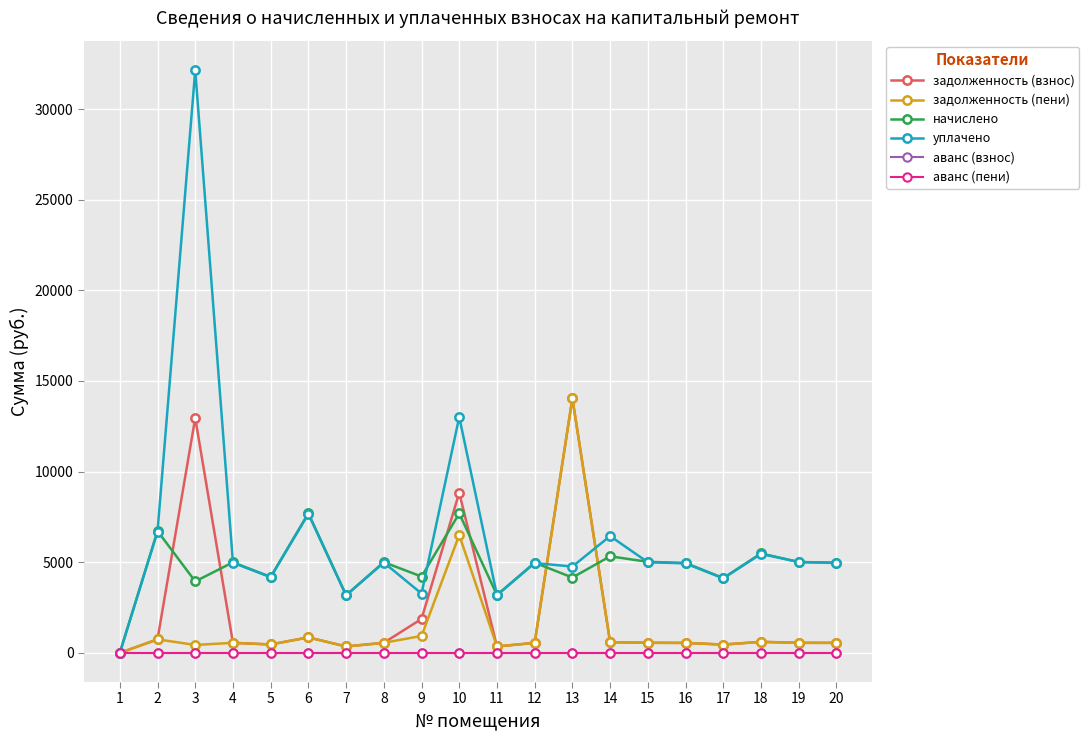

Is this an area chart (filled region under the line)?

No